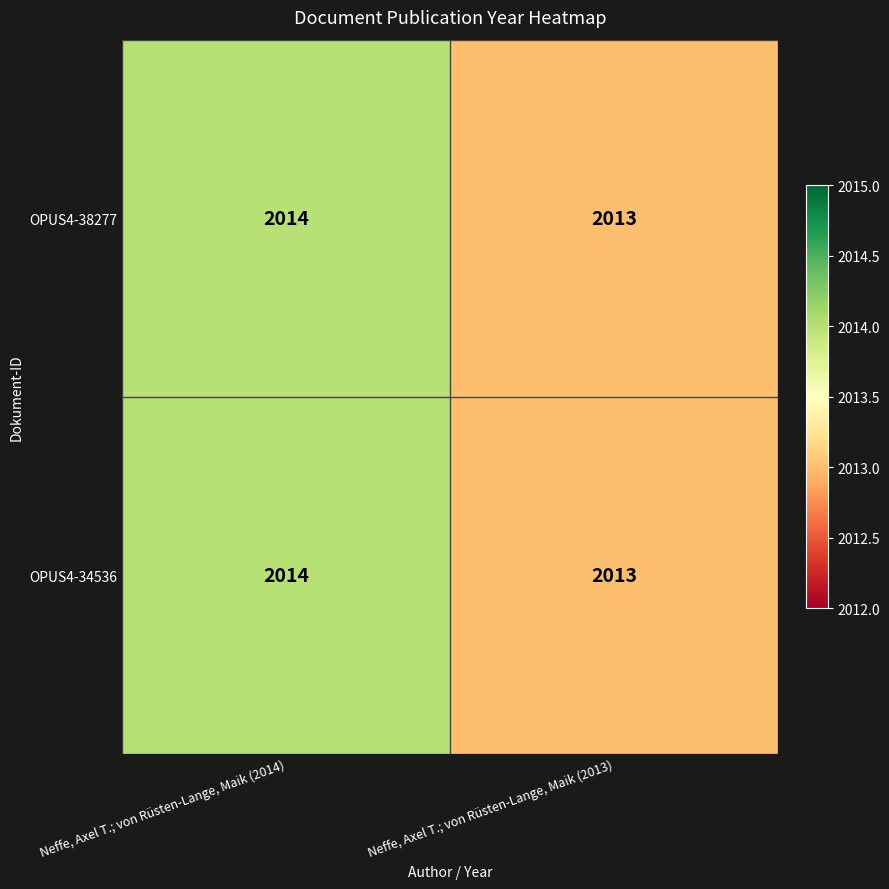

Which category has the highest value across all series?

Neffe, Axel T.; von Rüsten-Lange, Maik (2014)